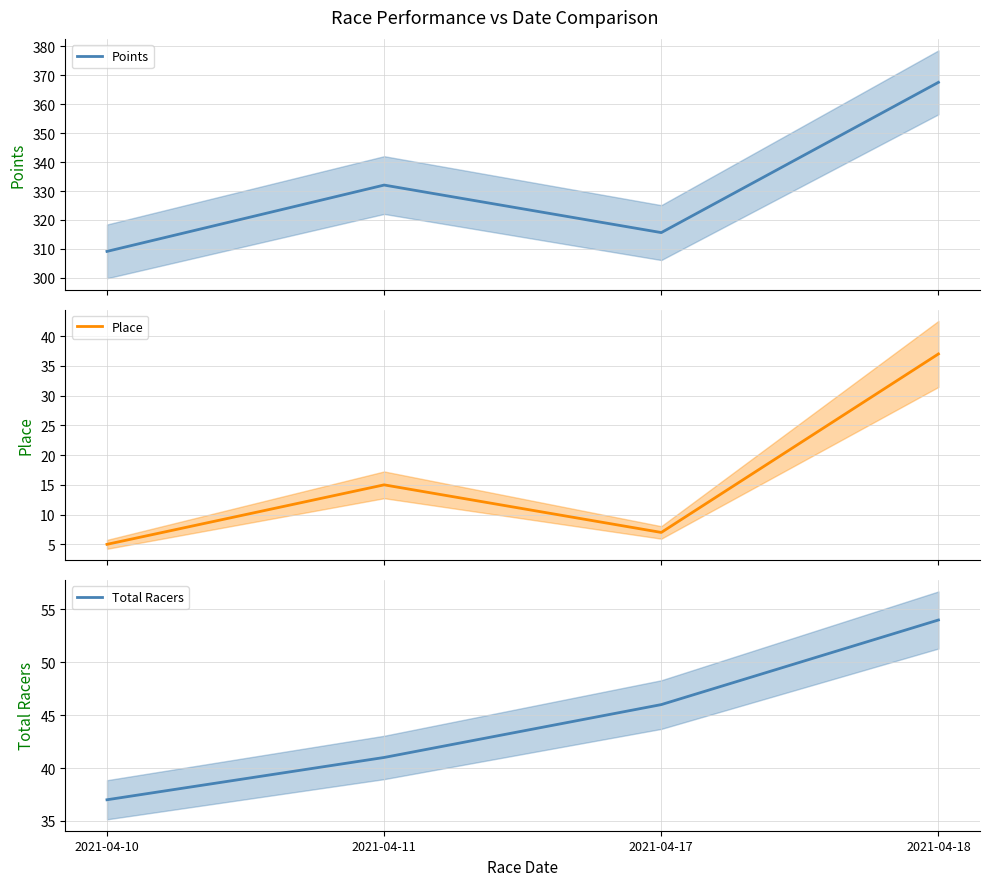

True or false: Total Racers and Points cross at least once.

False